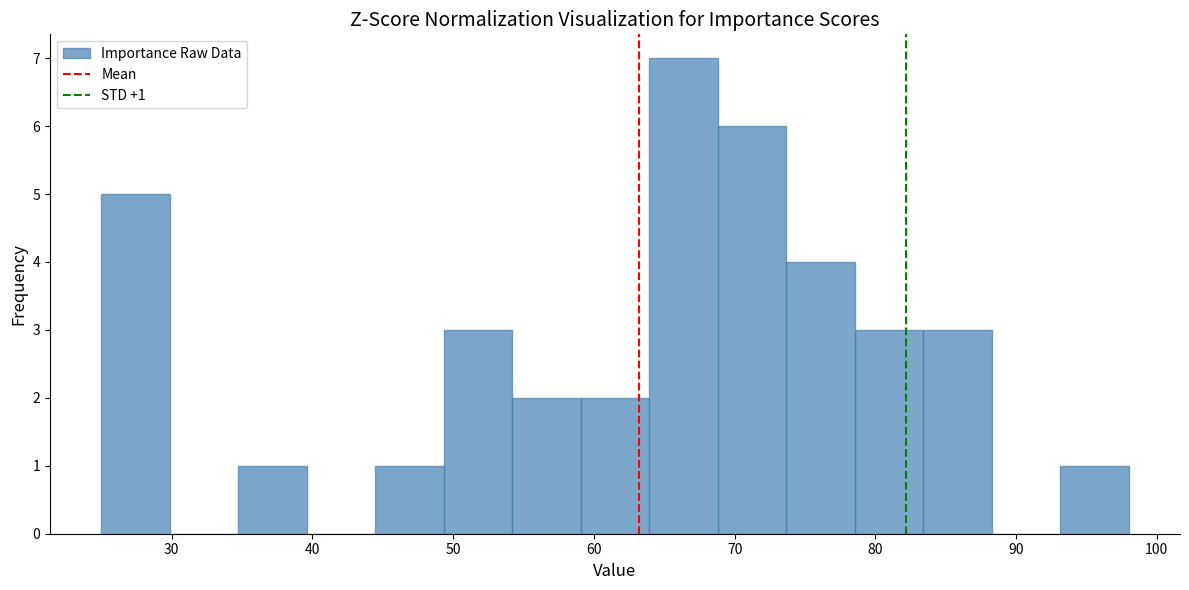

Which range on the x-axis has the tallest bar?

64 to 69